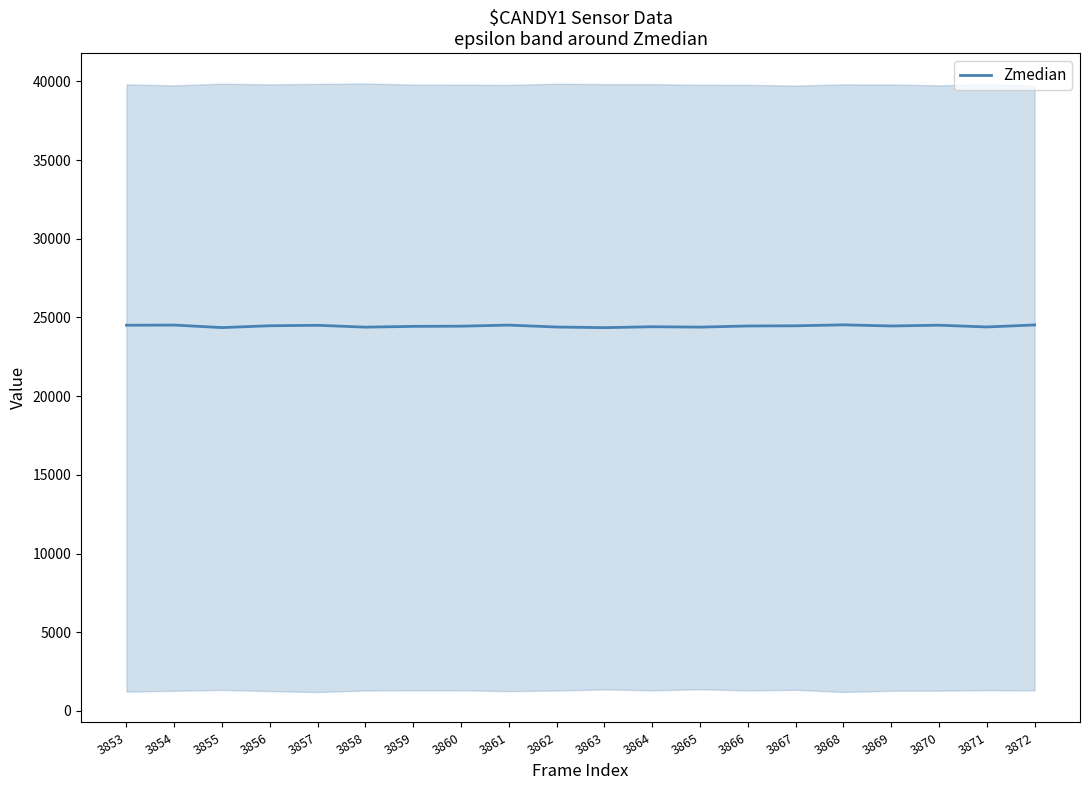

What is the smallest value displayed?

24349